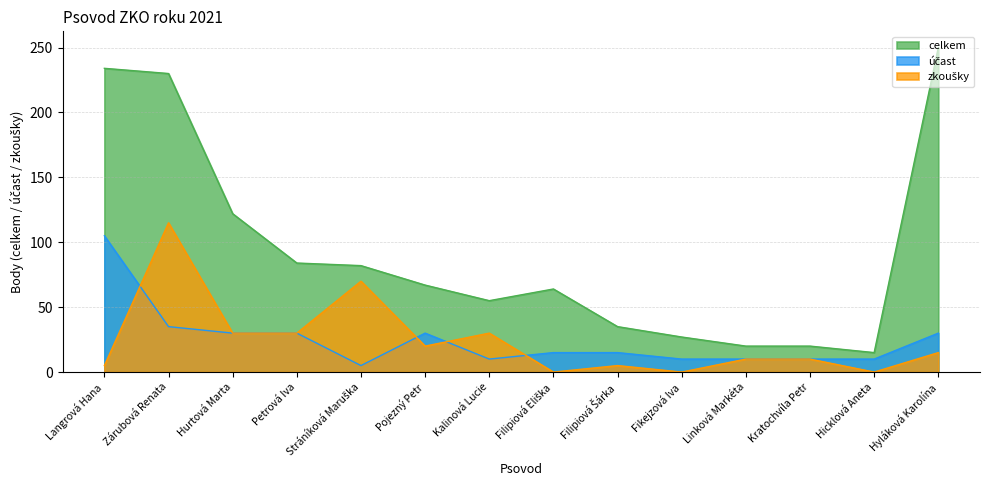

Reading left to right, extract all data points from this chart.

celkem: Langrová Hana=234	Zárubová Renata=230	Hurtová Marta=122	Petrová Iva=84	Stráníková Maruška=82	Pojezný Petr=67	Kalinová Lucie=55	Filipiová Eliška=64	Filipiová Šárka=35	Fikejzová Iva=27	Linková Markéta=20	Kratochvíla Petr=20	Hicklová Aneta=15	Hyláková Karolína=250
účast: Langrová Hana=105	Zárubová Renata=35	Hurtová Marta=30	Petrová Iva=30	Stráníková Maruška=5	Pojezný Petr=30	Kalinová Lucie=10	Filipiová Eliška=15	Filipiová Šárka=15	Fikejzová Iva=10	Linková Markéta=10	Kratochvíla Petr=10	Hicklová Aneta=10	Hyláková Karolína=30
zkoušky: Langrová Hana=5	Zárubová Renata=115	Hurtová Marta=30	Petrová Iva=30	Stráníková Maruška=70	Pojezný Petr=20	Kalinová Lucie=30	Filipiová Eliška=0	Filipiová Šárka=5	Fikejzová Iva=0	Linková Markéta=10	Kratochvíla Petr=10	Hicklová Aneta=0	Hyláková Karolína=15